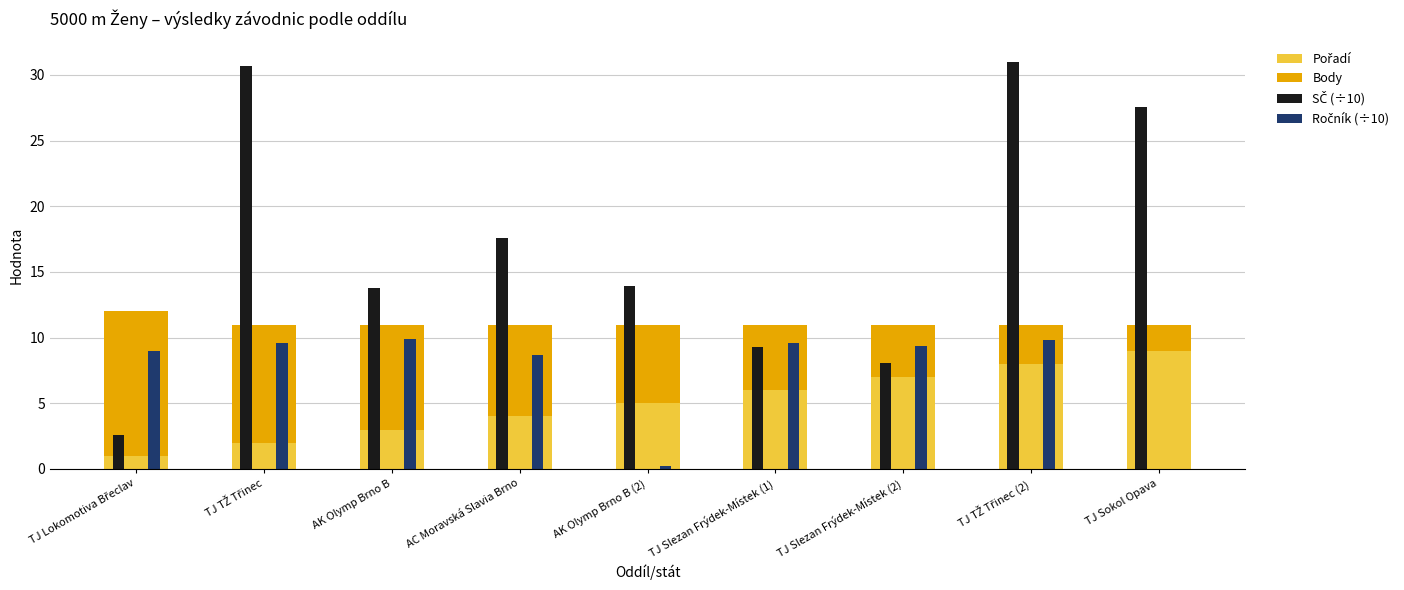

Count the number of categories in the chart.

9